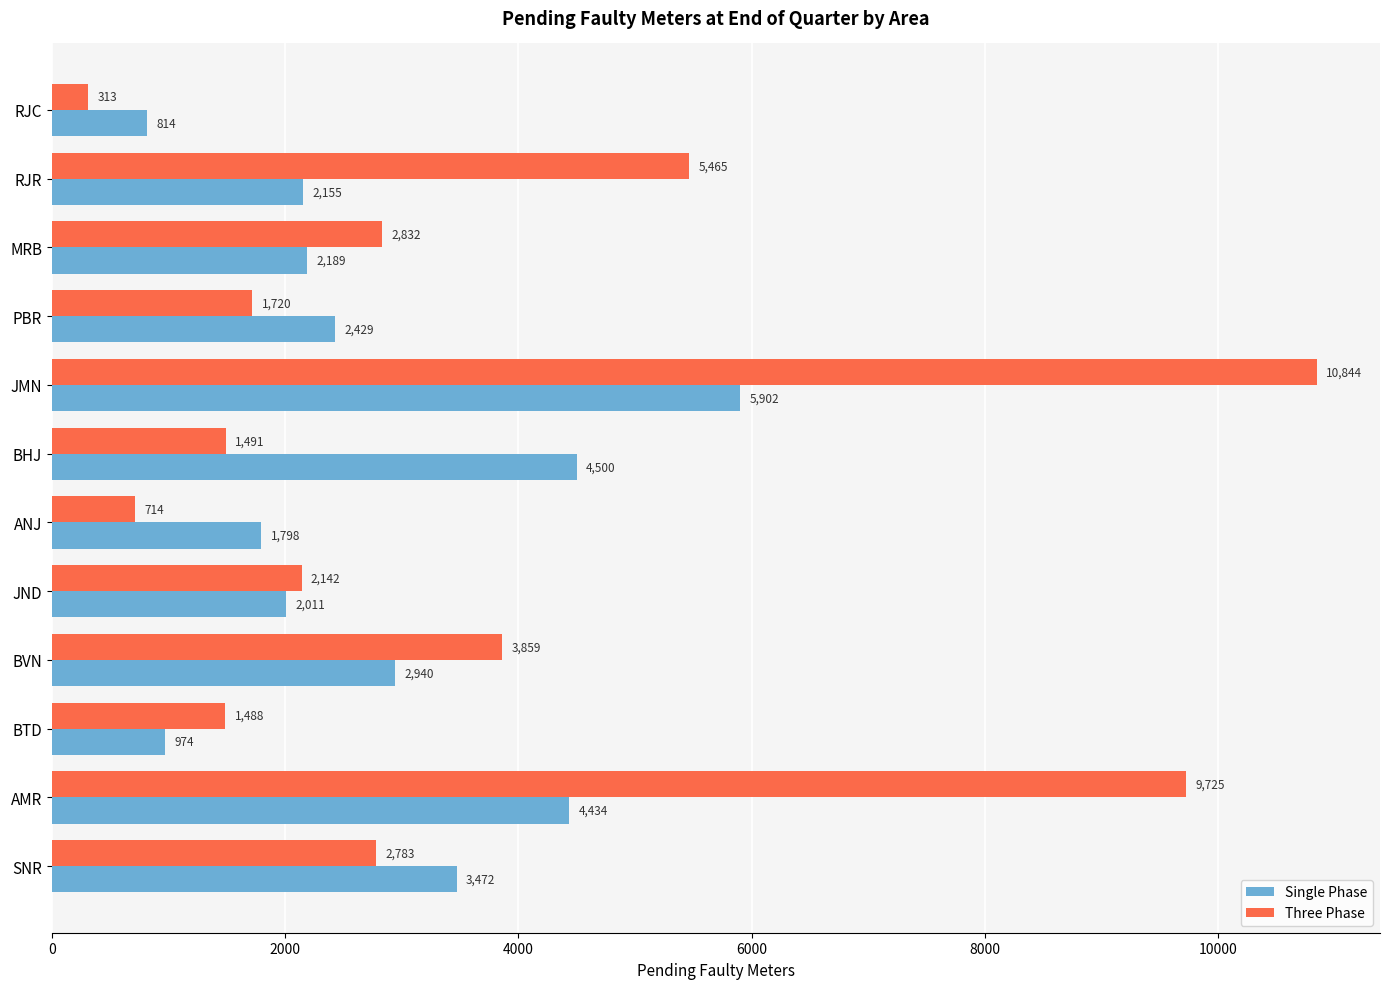

Rank the series by their maximum value, from lowest to highest.

Single Phase, Three Phase